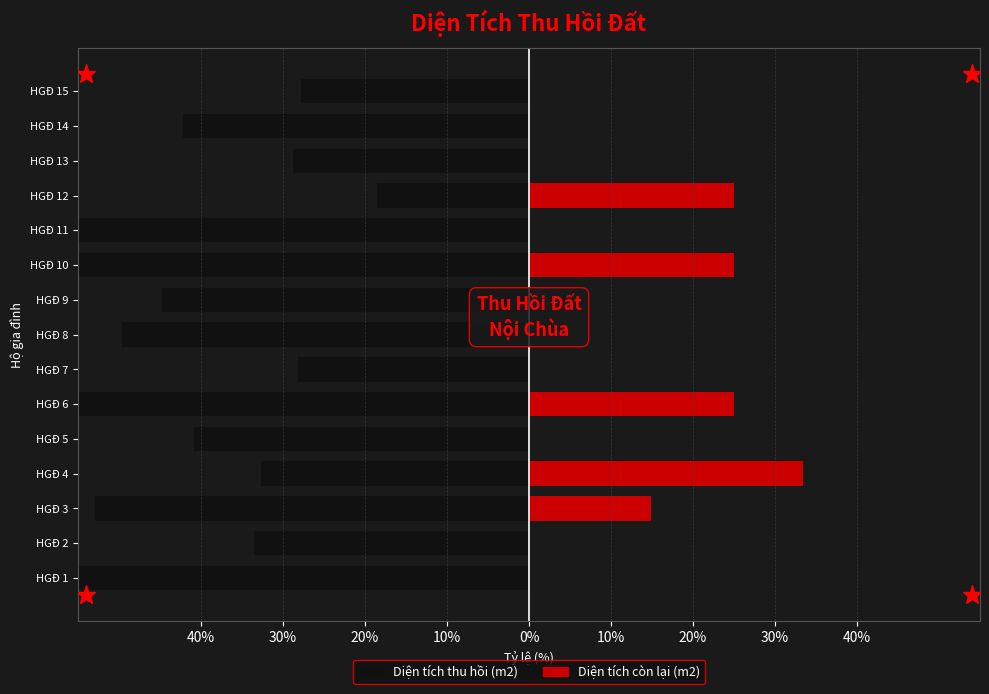

Which series has the widest spread of values?

Diện tích thu hồi (m2)